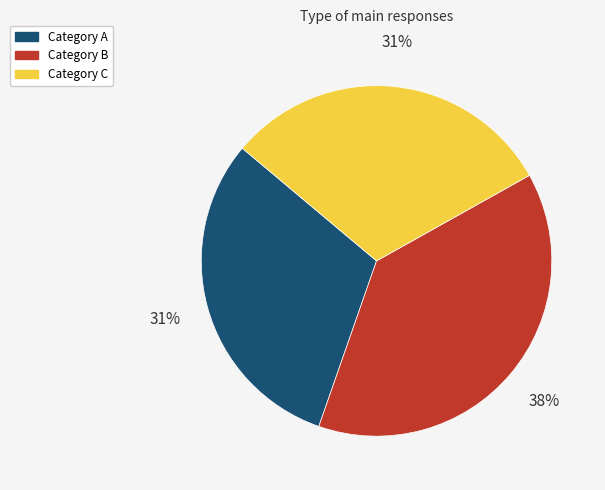

Is there a majority slice in this chart?

No